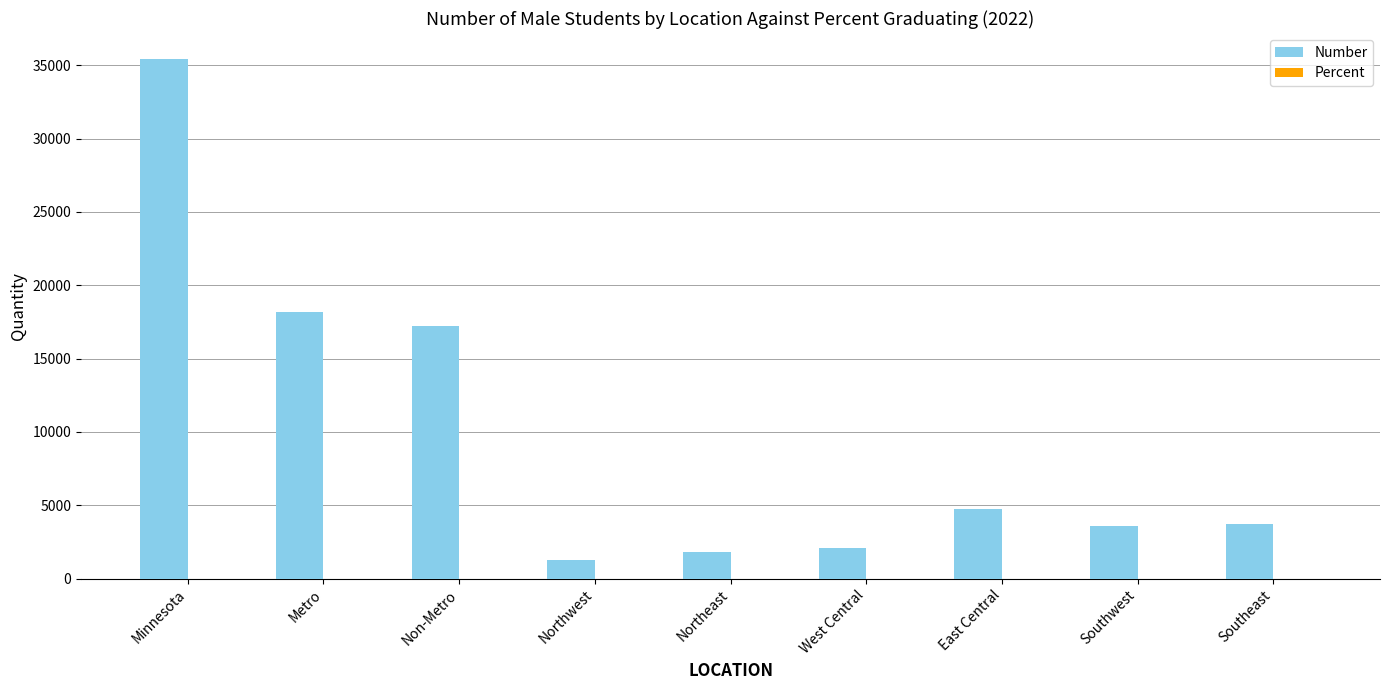

How many series are shown in this chart?

2